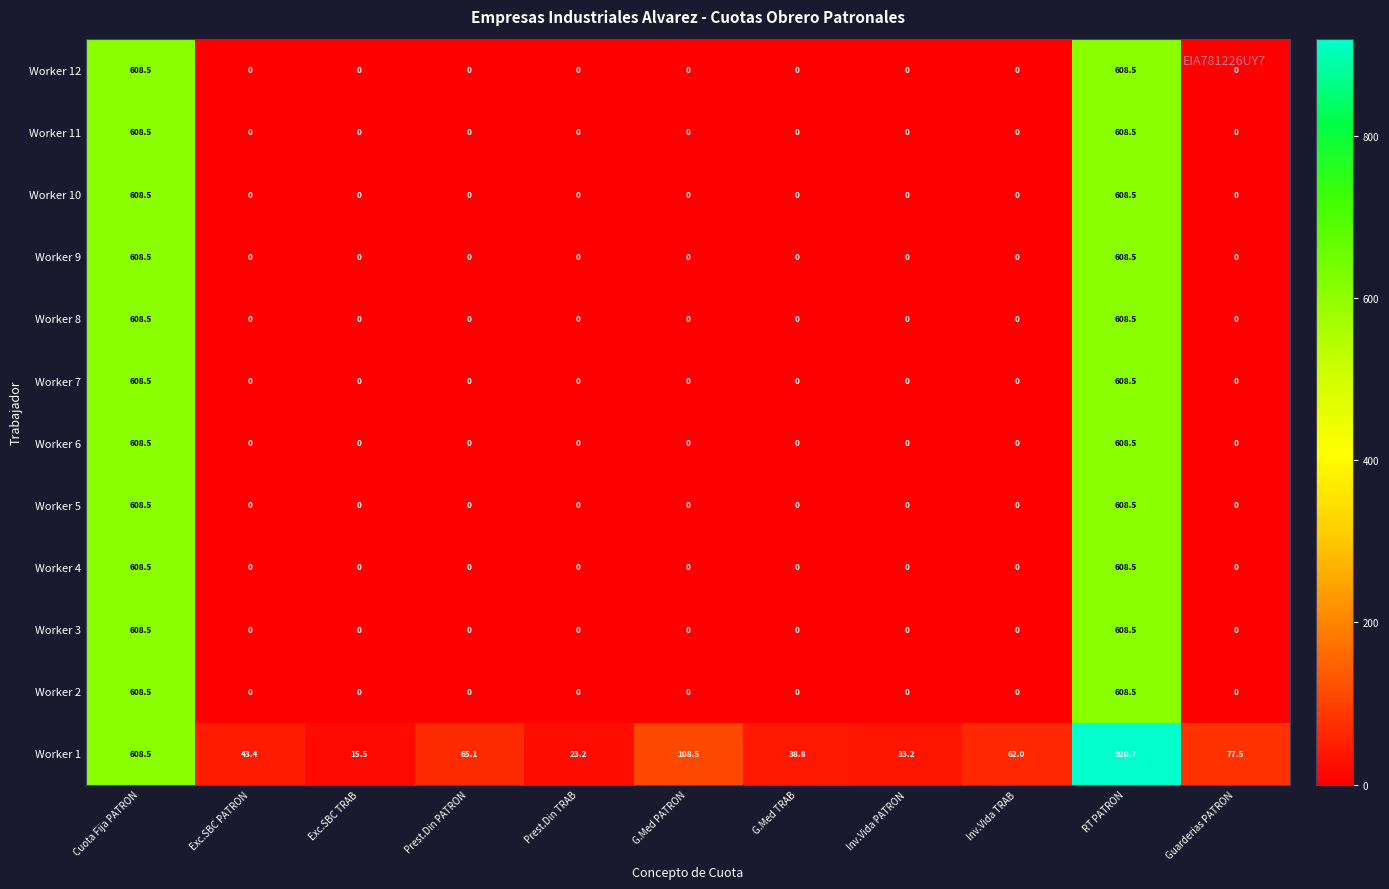

What is the difference between the maximum and minimum values in the Worker 10 series?

608.5